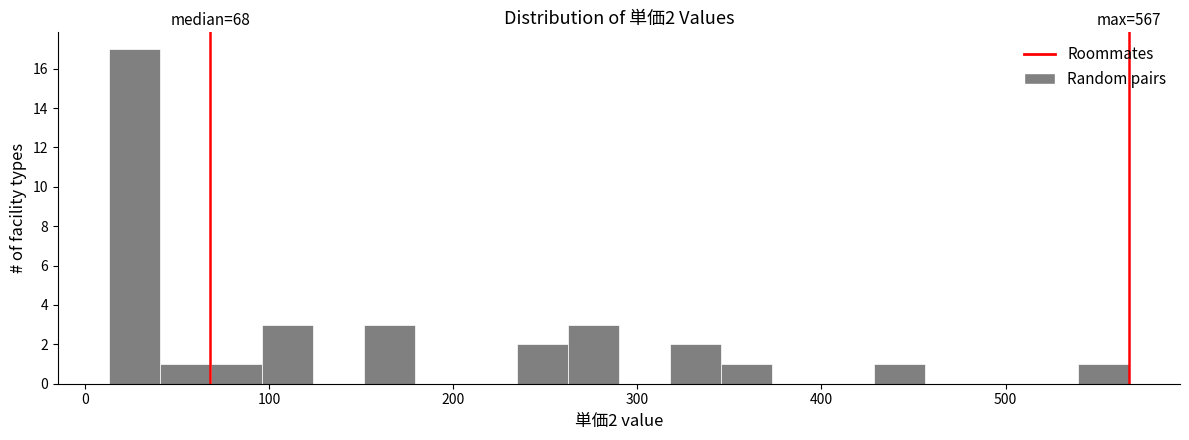

Around what value on the x-axis is the tallest bar? Give the approximate position of its centre, as read against the axis.

30